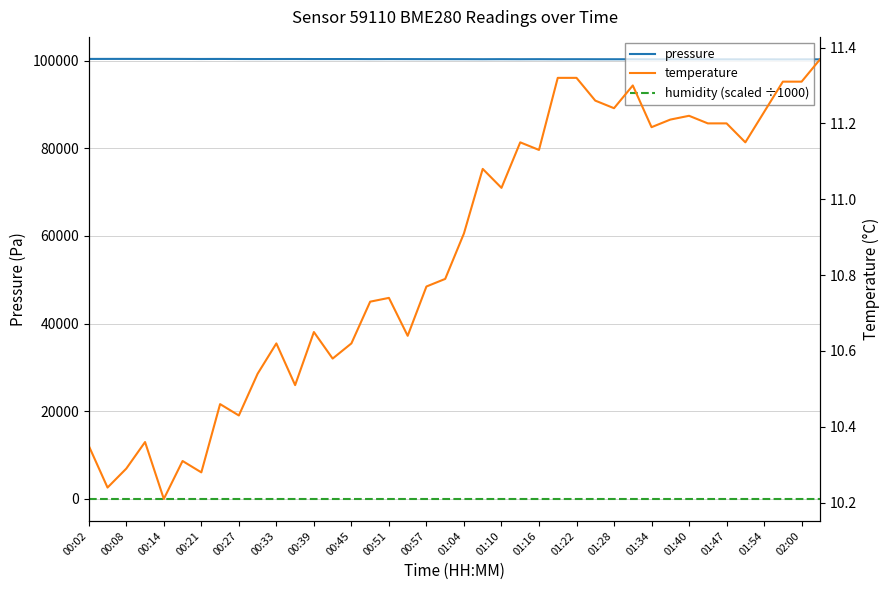

Which label corresponds to the largest value in the chart?

00:14